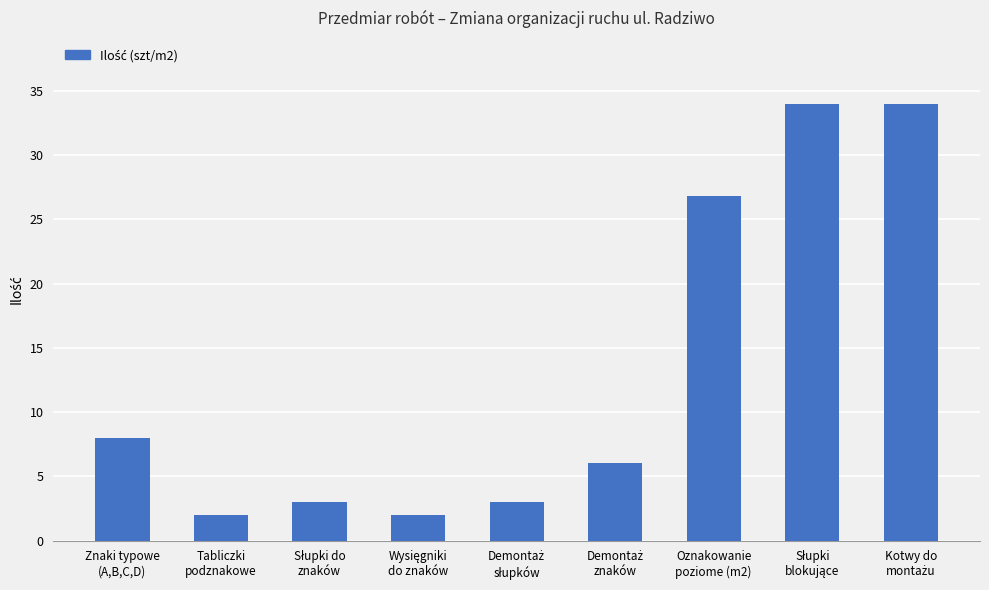

What is the greatest value displayed?

34.0